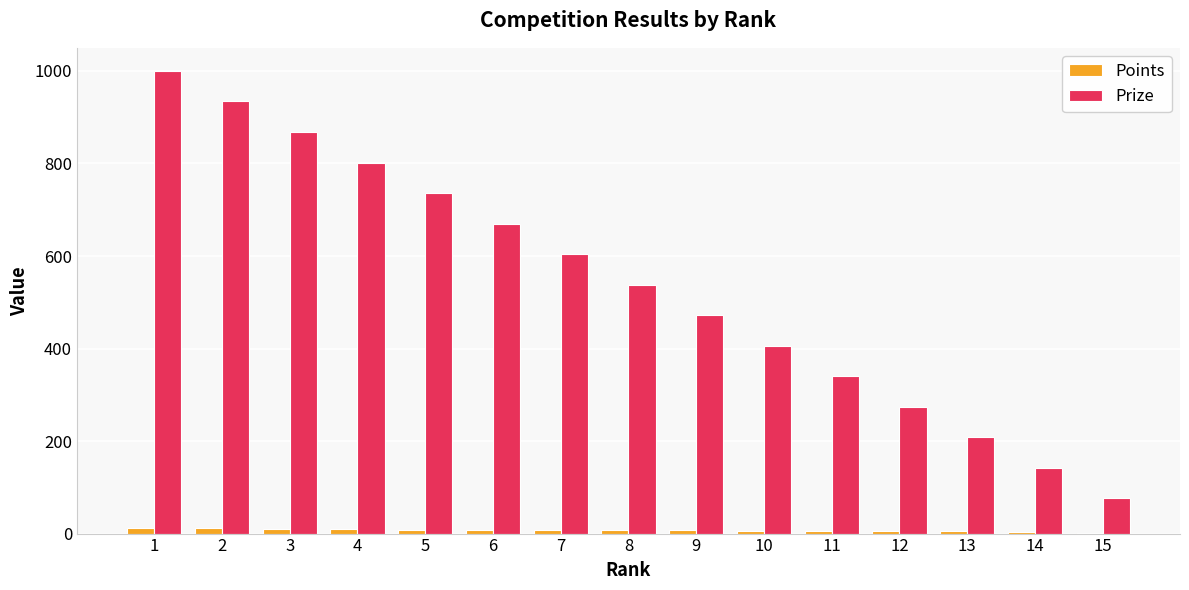

Between 1 and 14, which series saw the biggest shift?

Prize